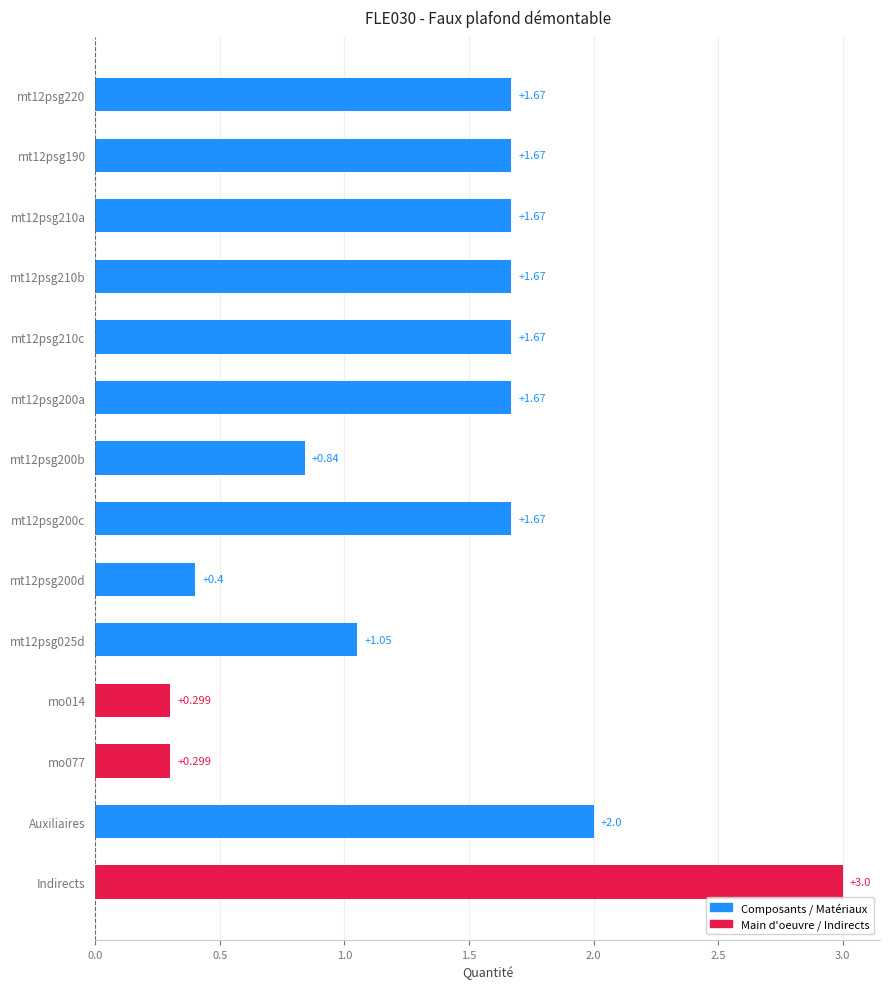

Which has a higher value, Auxiliaires or mt12psg210b?

Auxiliaires